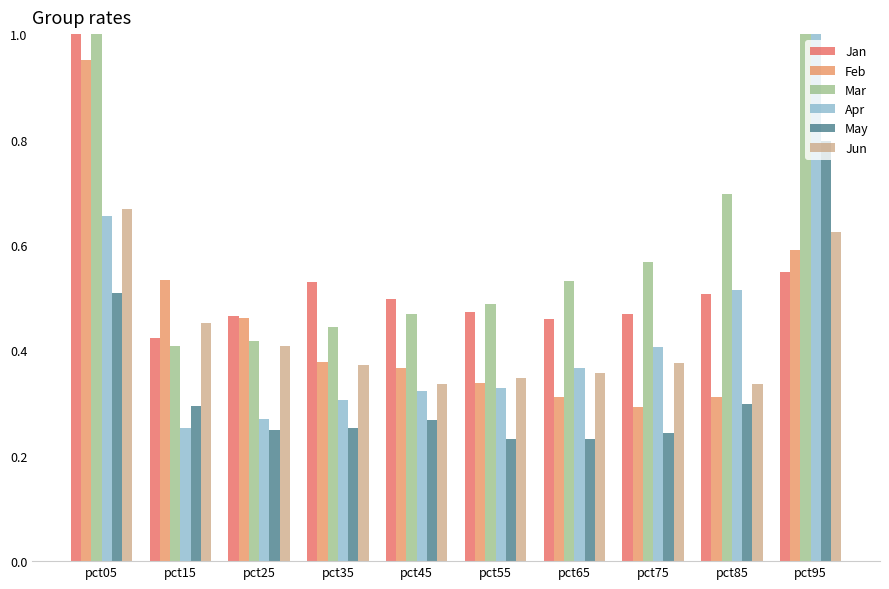

At which category does the chart reach its peak across all series?

pct05